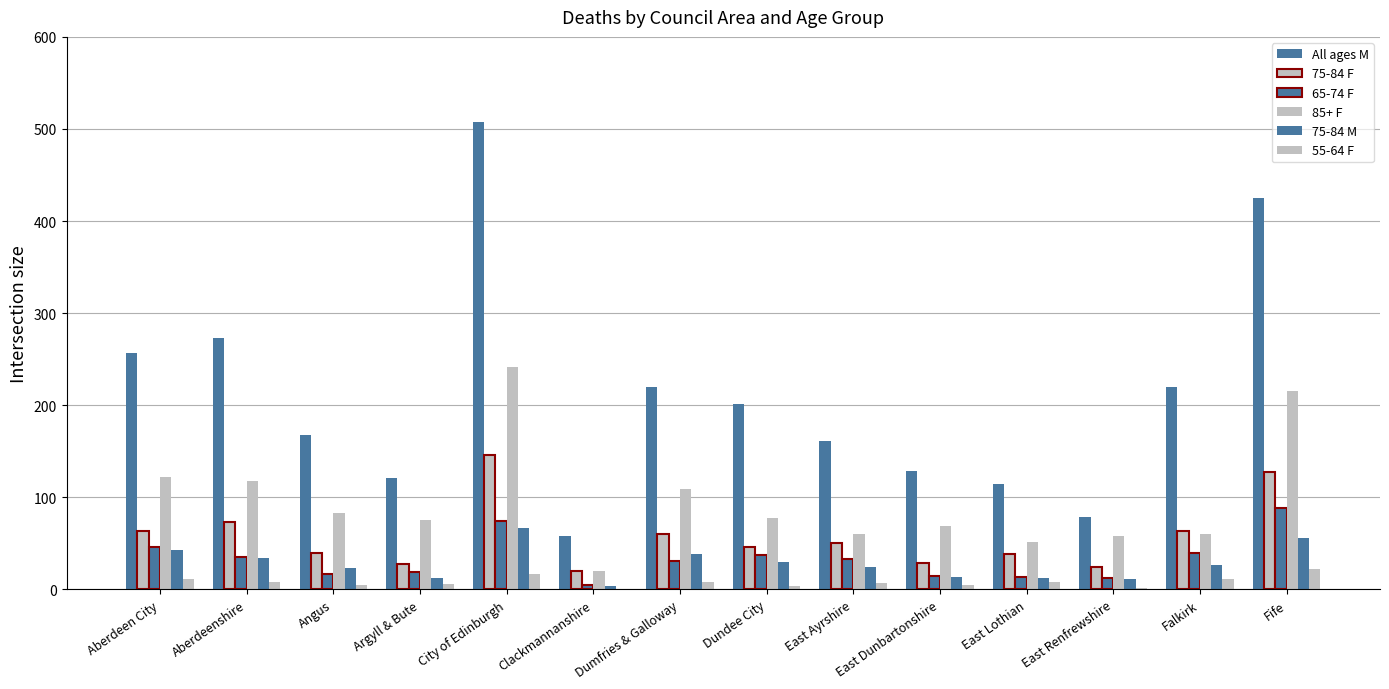

Are the bars grouped side by side (vs. stacked)?

Yes